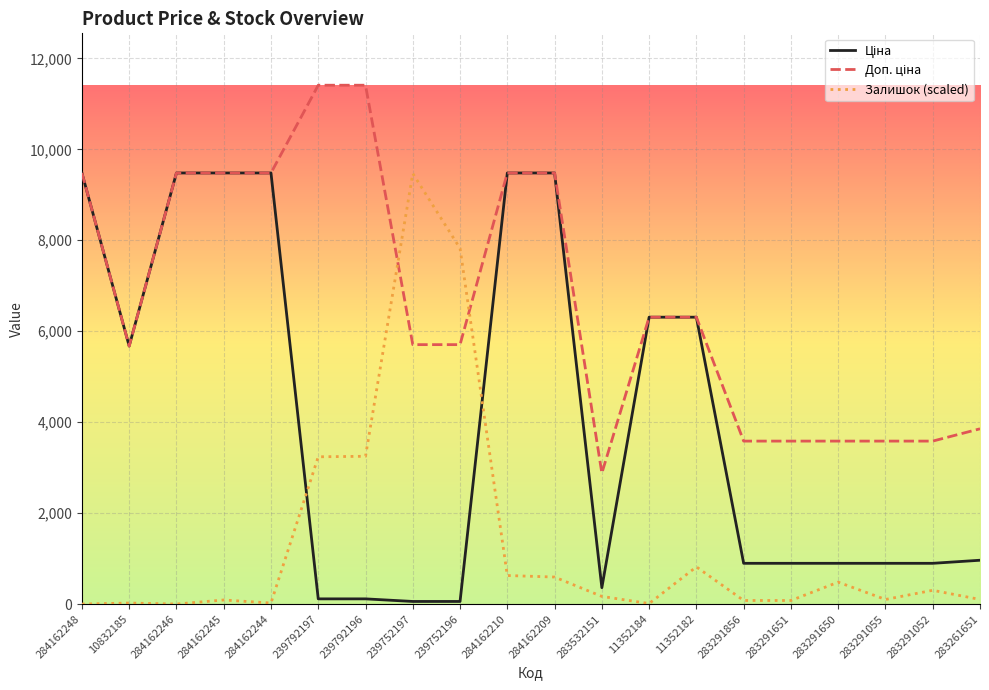

At which label does Залишок (scaled) reach its peak?

239752197